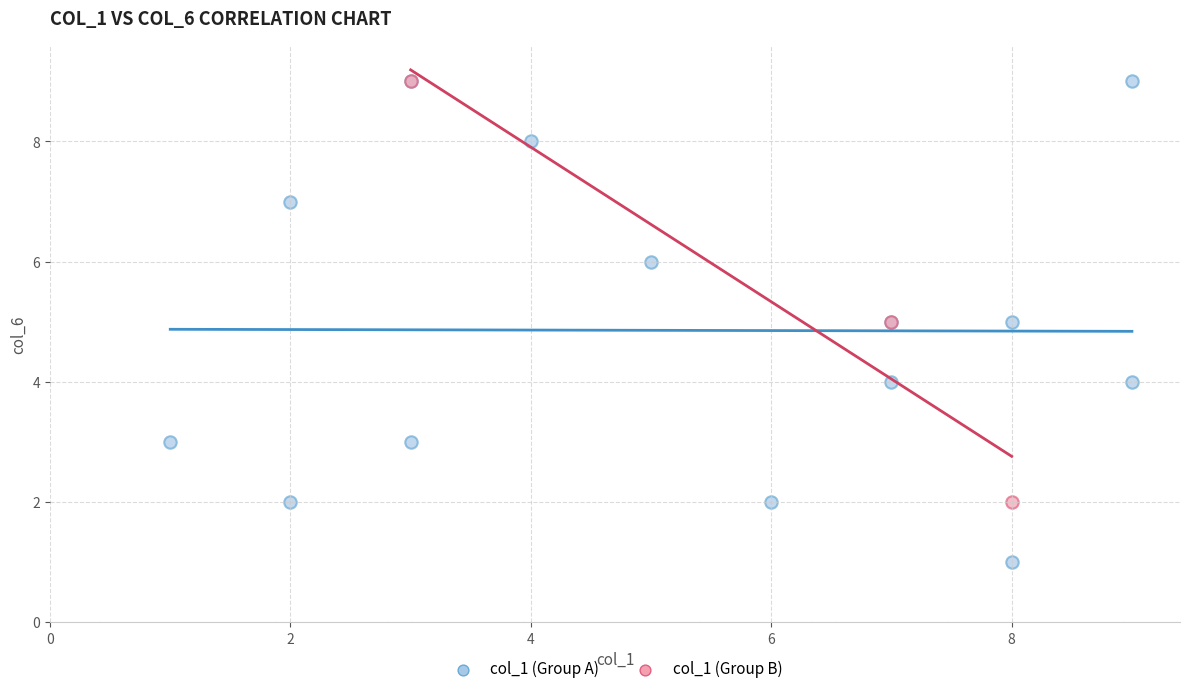

Which series has the widest spread of Y values?

col_1 (Group A)